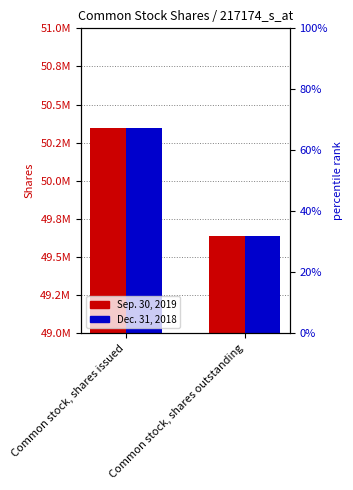

How many bars are there in each group?

2